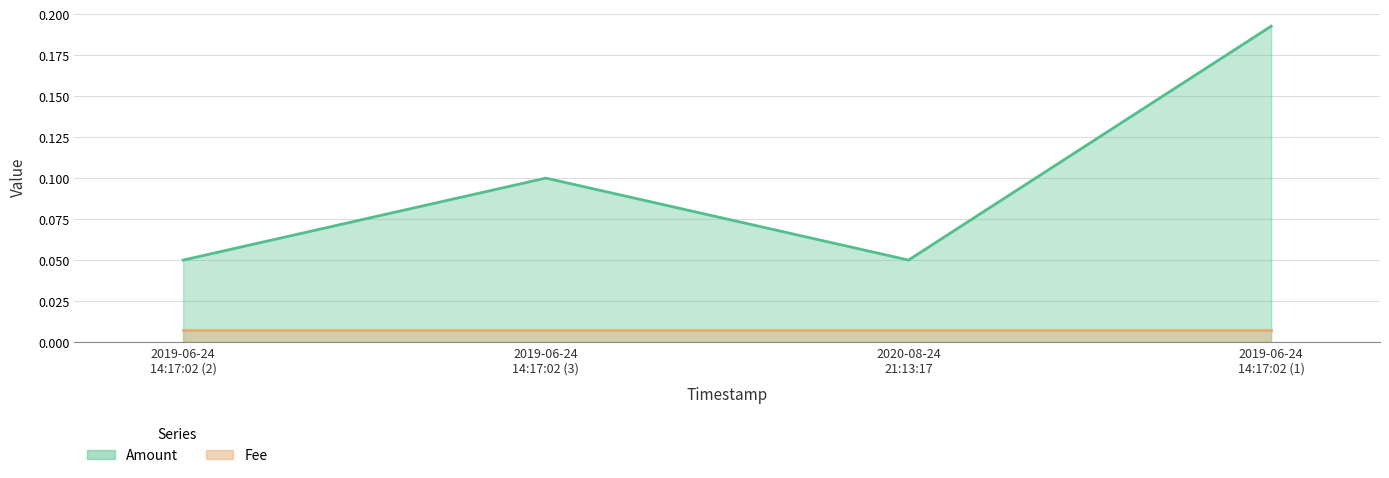

Does the chart have visible grid lines?

Yes